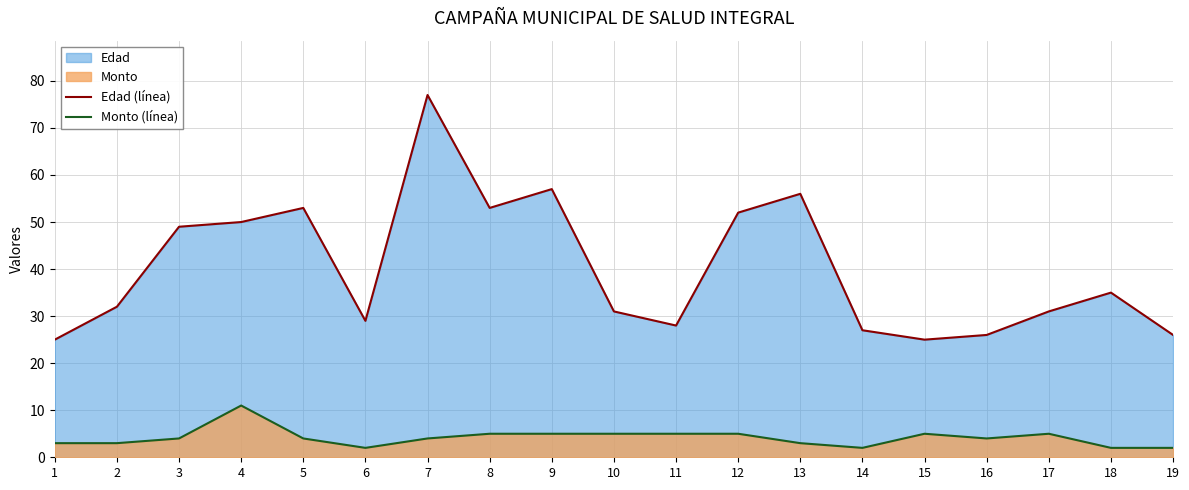

Where is the first local maximum for Monto (línea)?

4